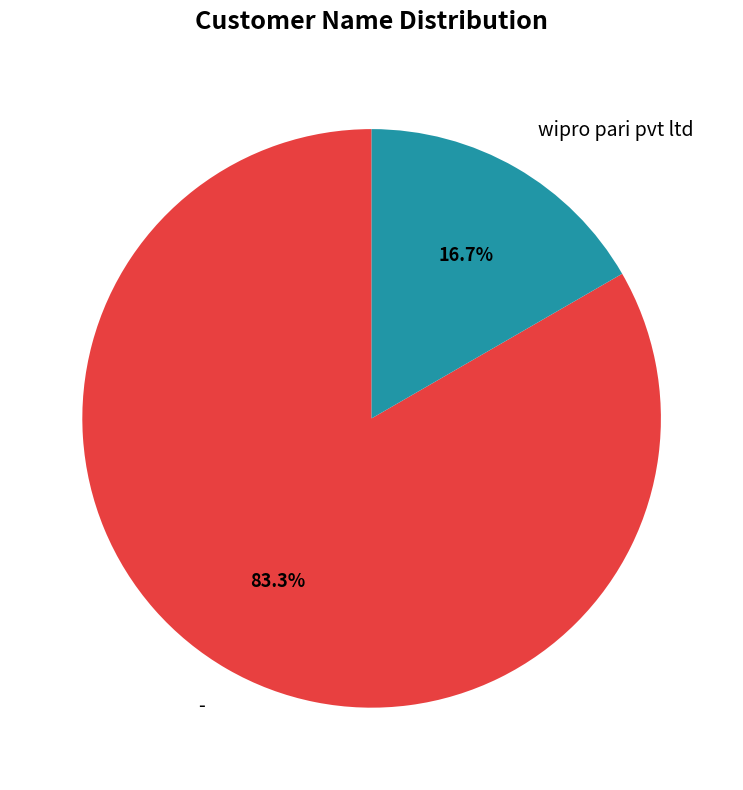

What is the ratio of the value at wipro pari pvt ltd to the value at -?

0.2